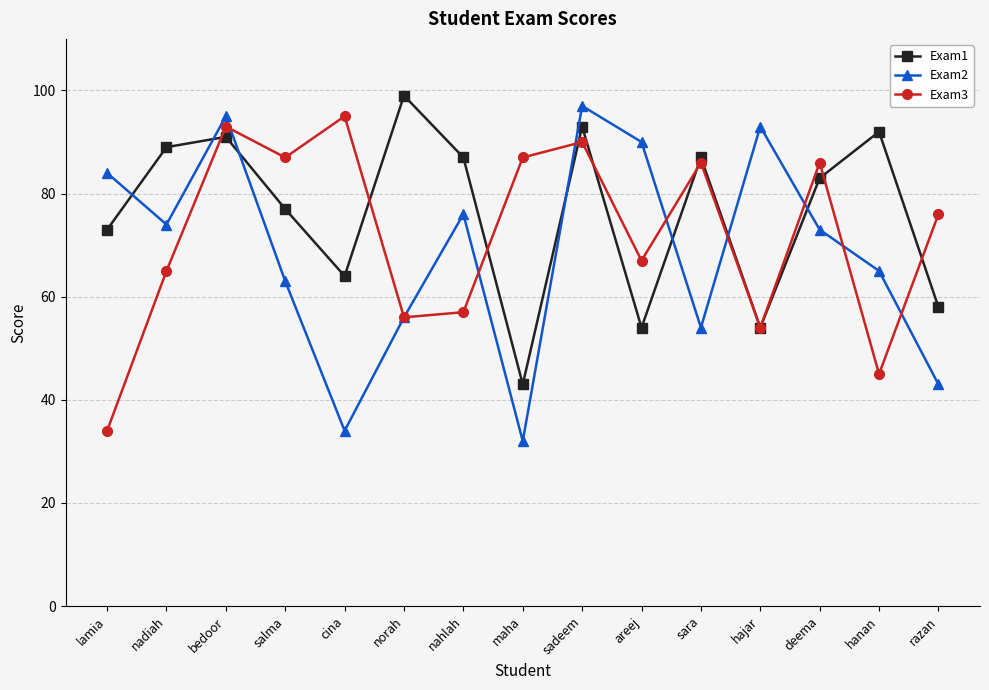

What is the sum of the Exam2 values at salma and maha?

95